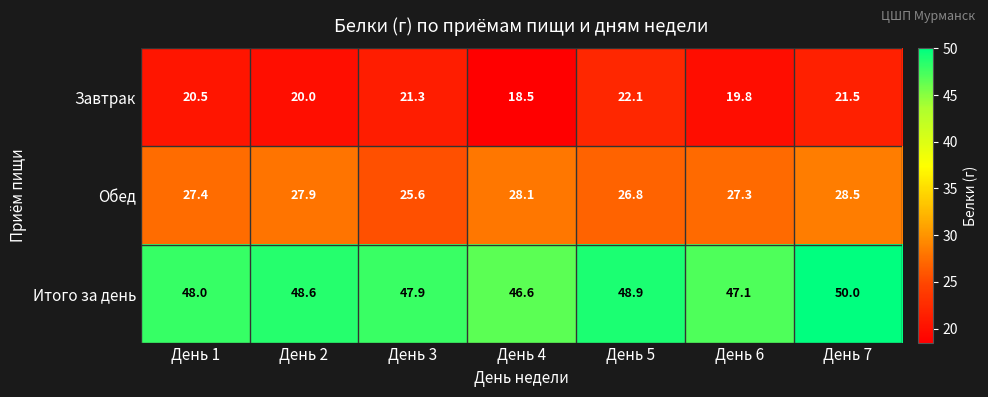

Which series has the largest range (max minus min)?

Завтрак